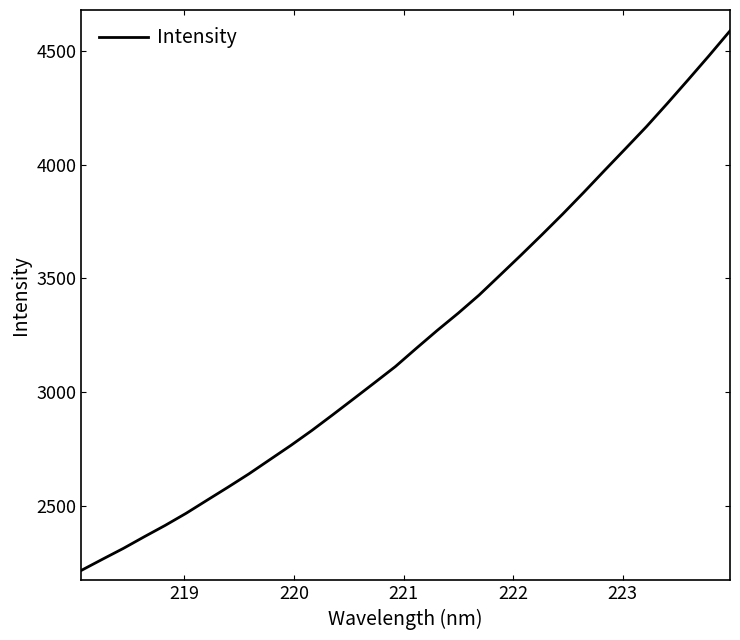

What is the smallest value displayed?

2216.4